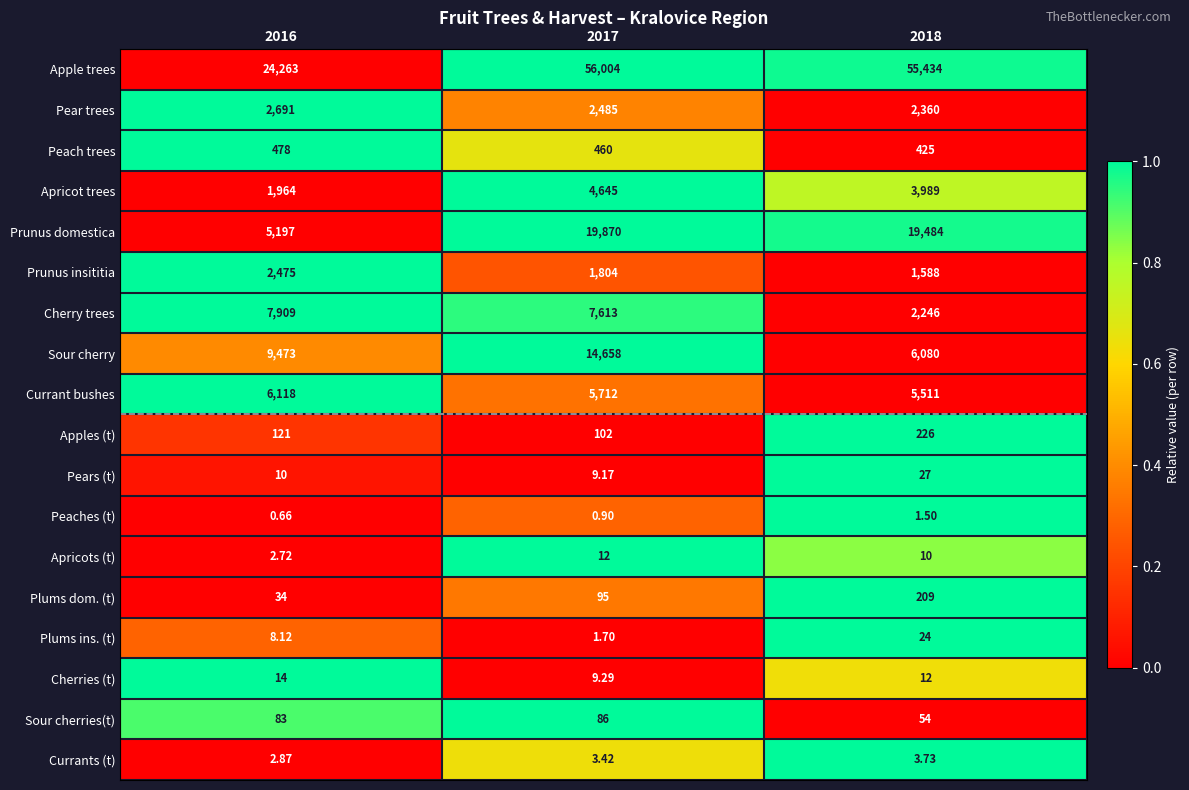

Rank the series by their maximum value, from lowest to highest.

Peaches (t), Currants (t), Apricots (t), Cherries (t), Plums ins. (t), Pears (t), Sour cherries(t), Plums dom. (t), Apples (t), Peach trees, Prunus insititia, Pear trees, Apricot trees, Currant bushes, Cherry trees, Sour cherry, Prunus domestica, Apple trees